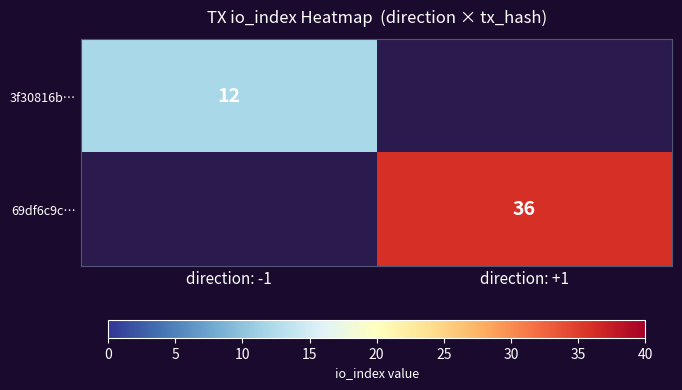

Is it true that 3f30816b… equals 12 at direction: -1?

True